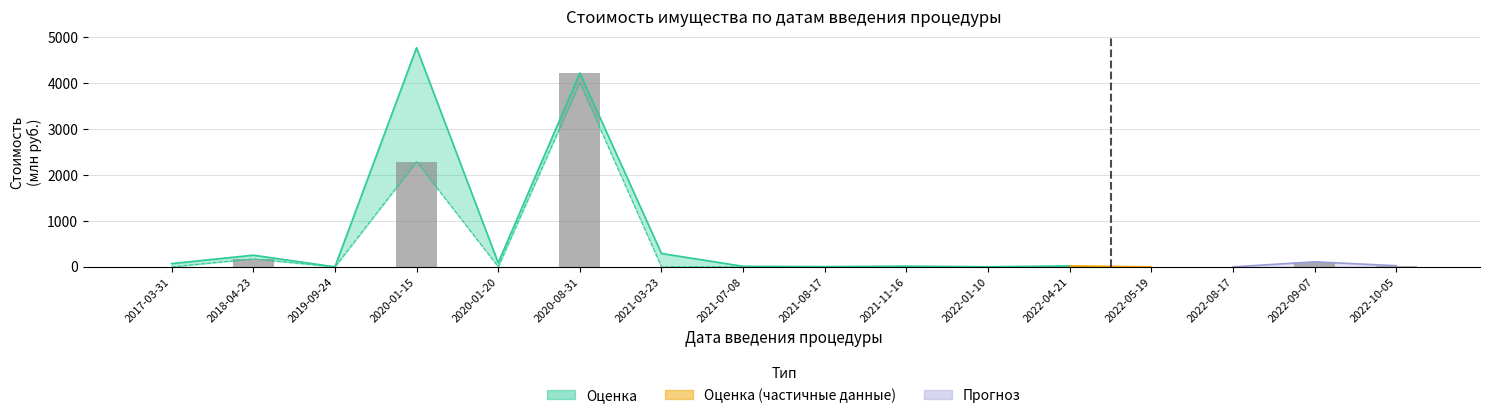

Does the chart contain any negative values?

No